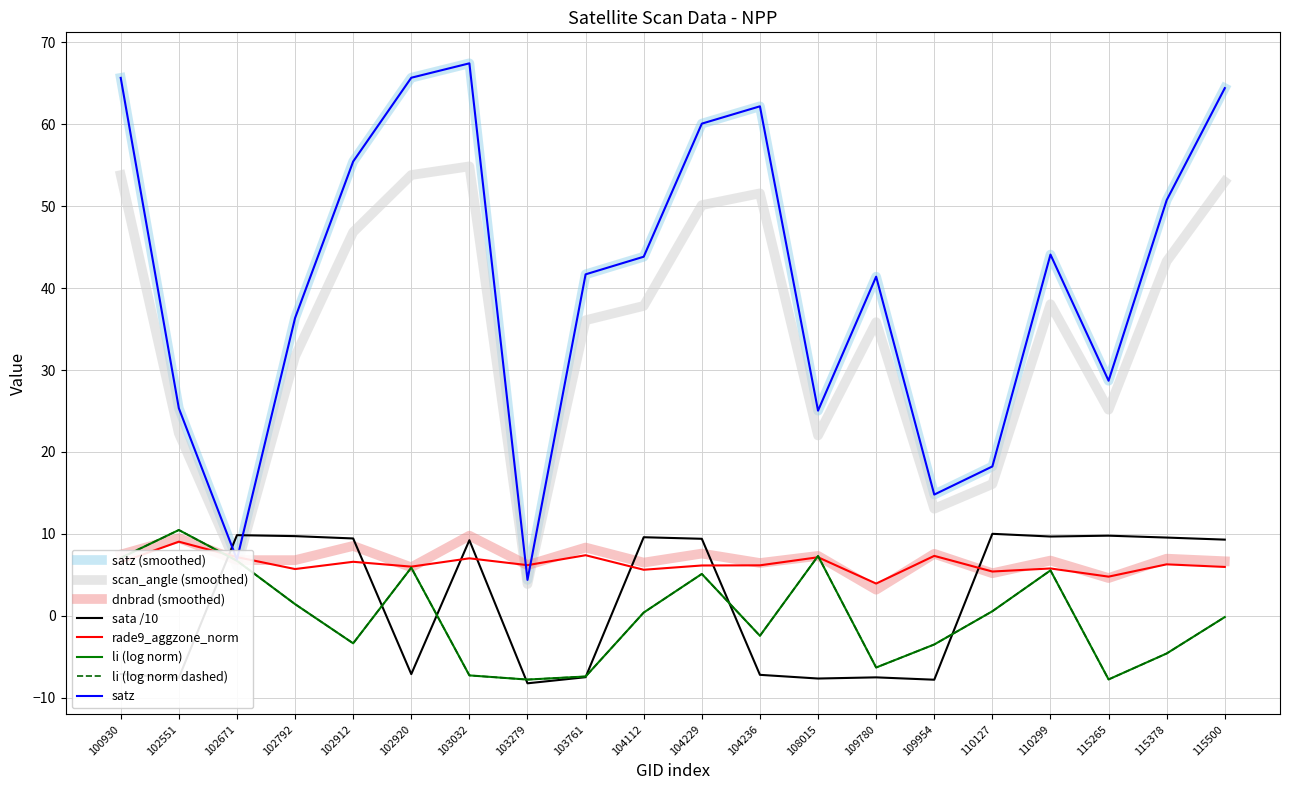

What is the difference between the satz values at 104236 and 102671?

55.3